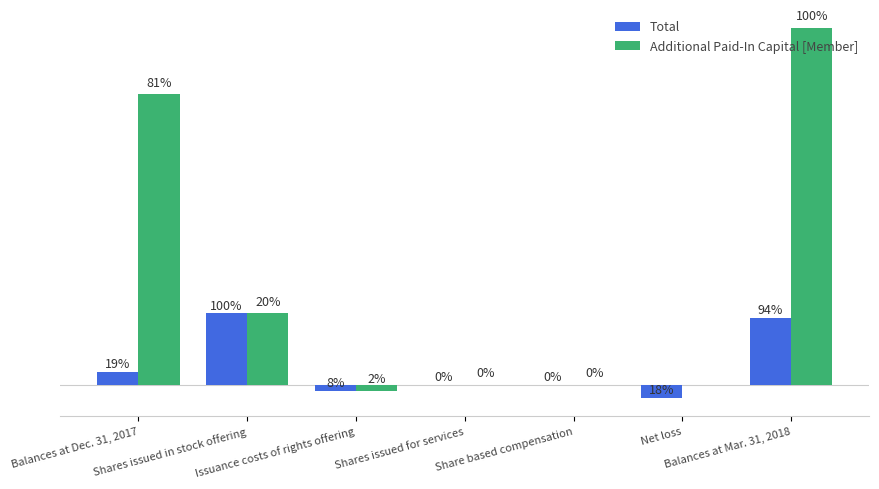

What is the maximum value for Additional Paid-In Capital [Member]?

64423000